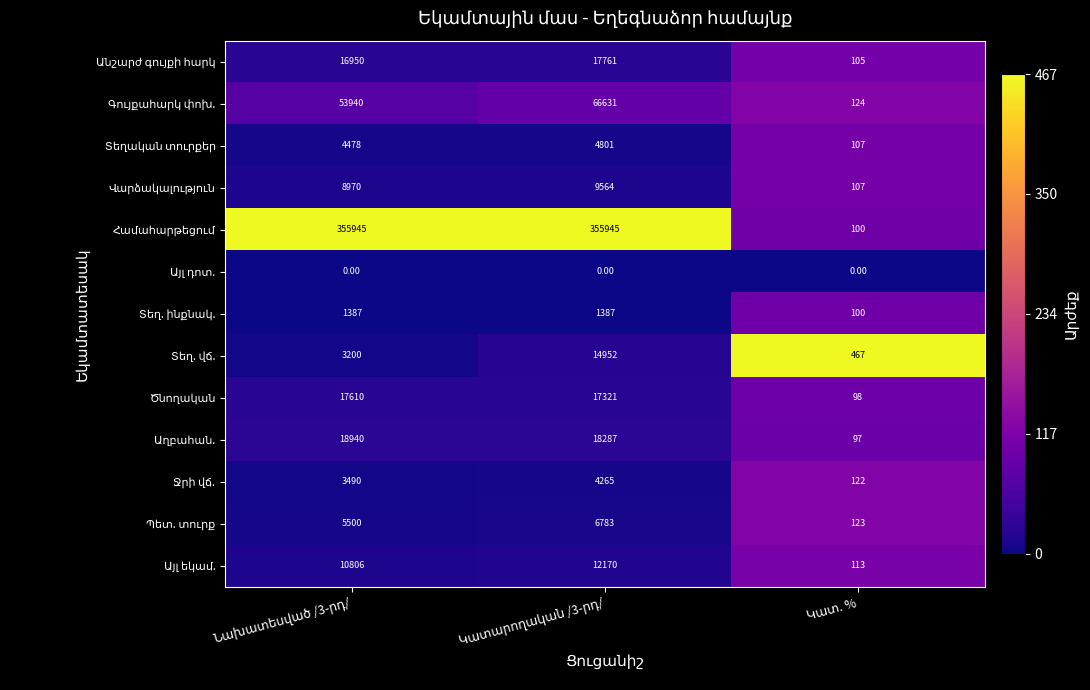

What is the greatest value displayed?

355945